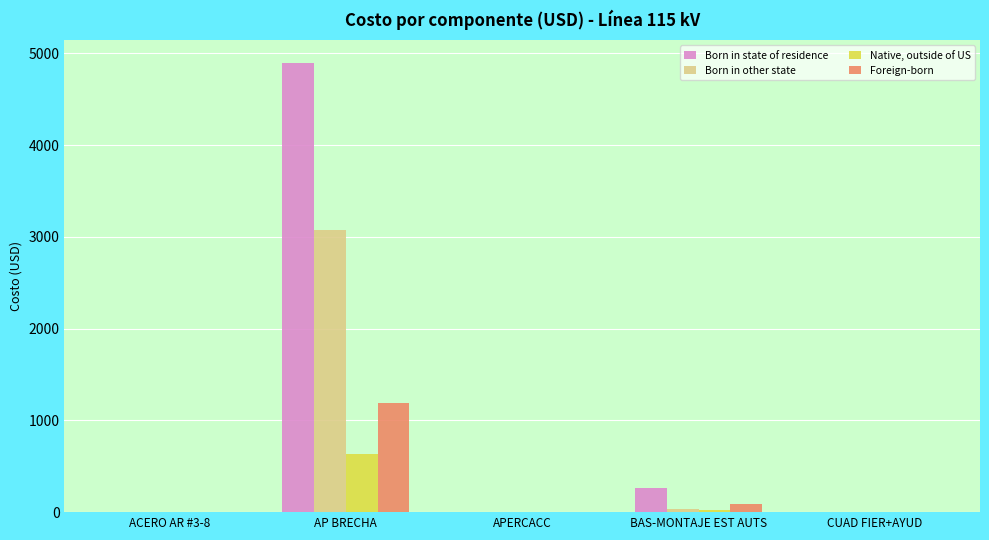

Which category has the highest value across all series?

AP BRECHA